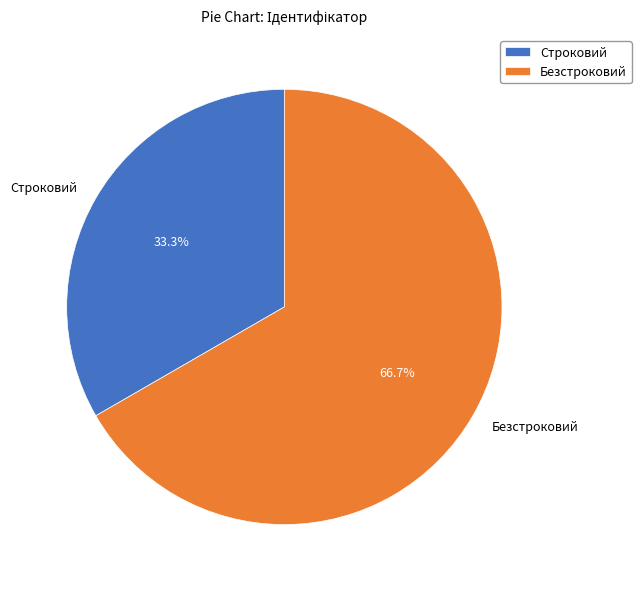

To the nearest percent, what portion does Безстроковий represent?

67%